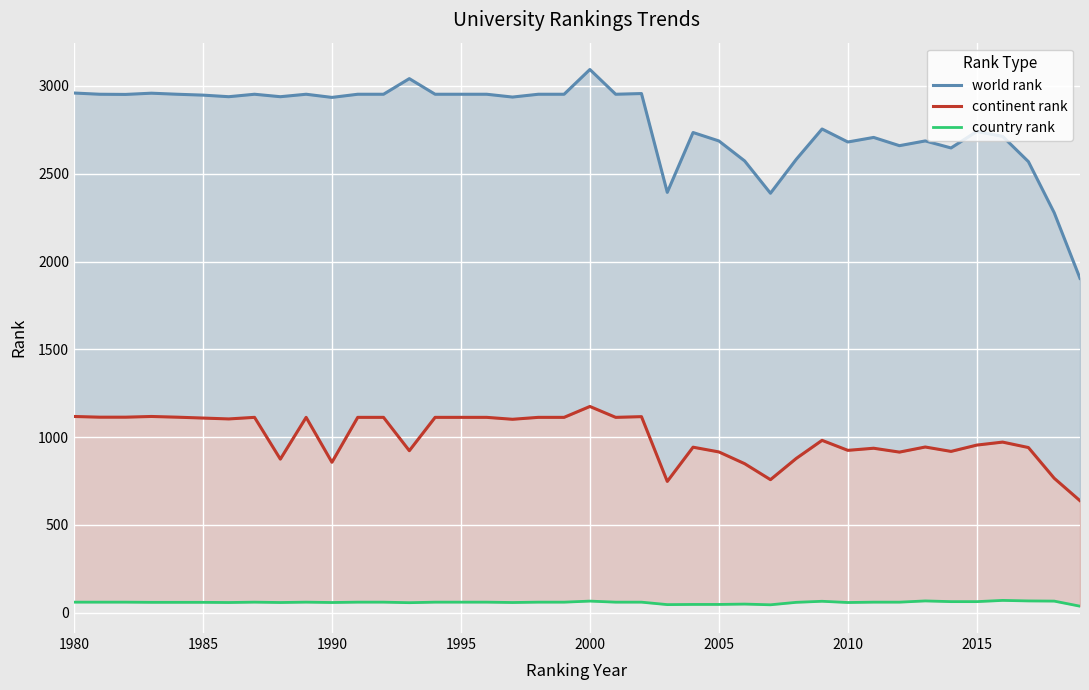

True or false: country rank and continent rank cross at least once.

False